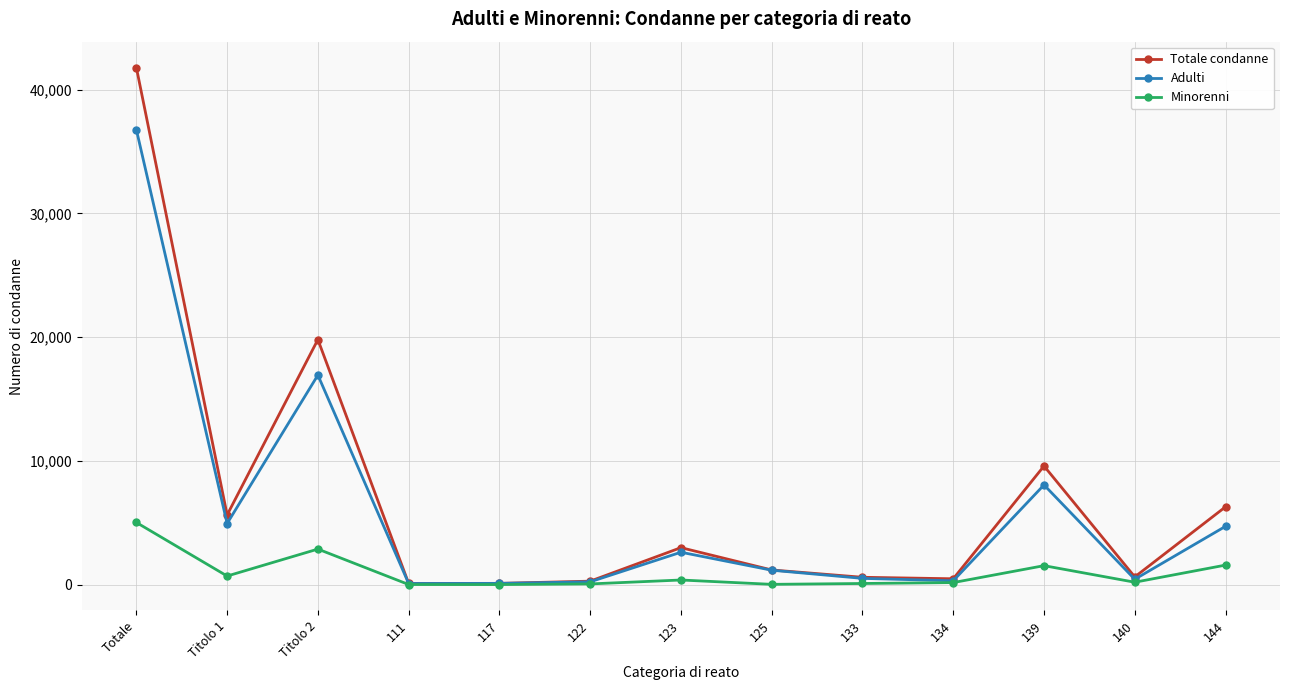

Is the value of Minorenni at 122 greater than the value of Totale condanne at 134?

No